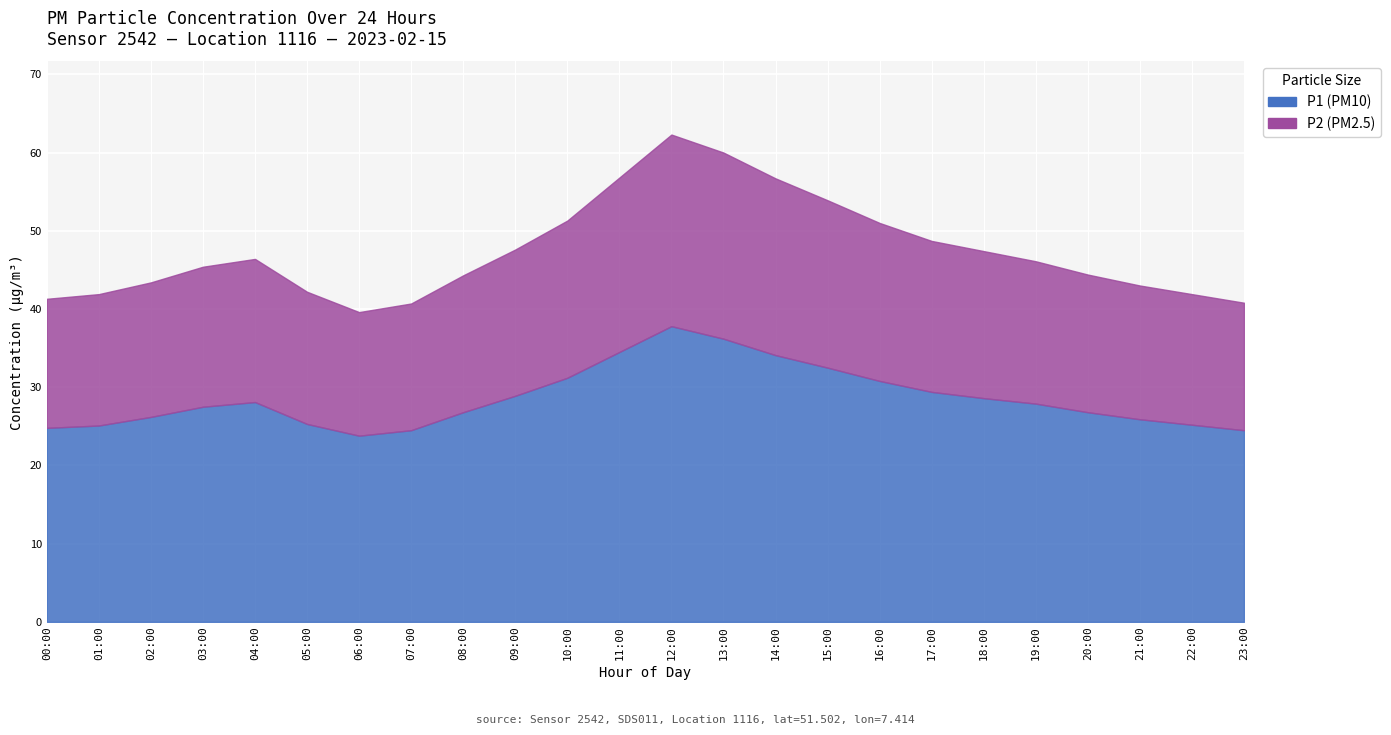

At how many categories does at least one series exceed 33?

4